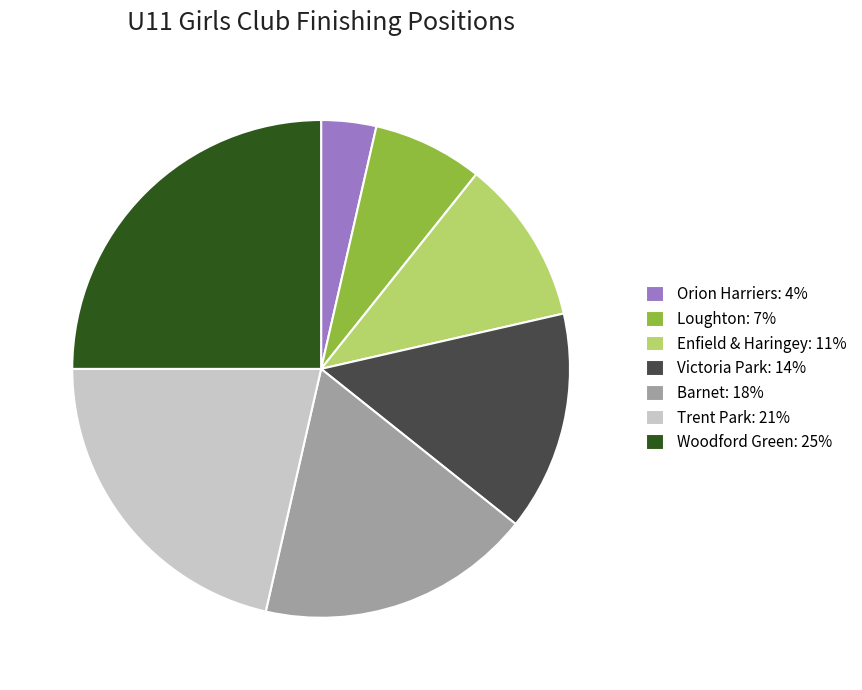

Does Enfield & Haringey represent more than half of the total?

No